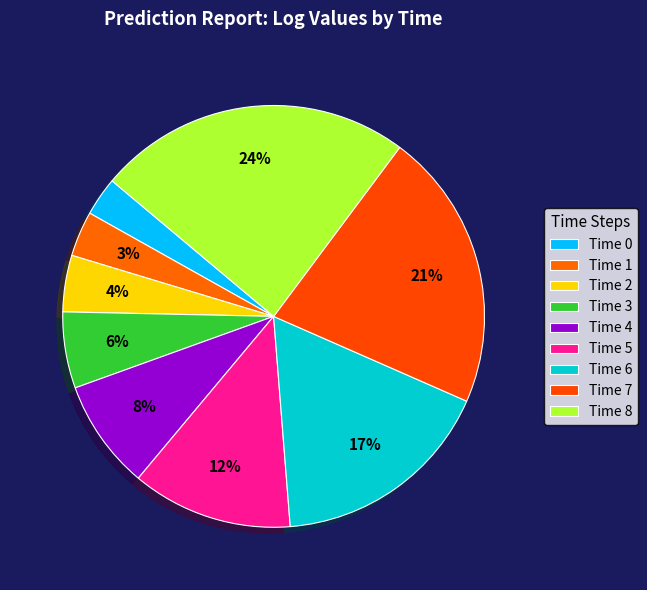

Is it true that Time 1 is 3% of the pie?

True